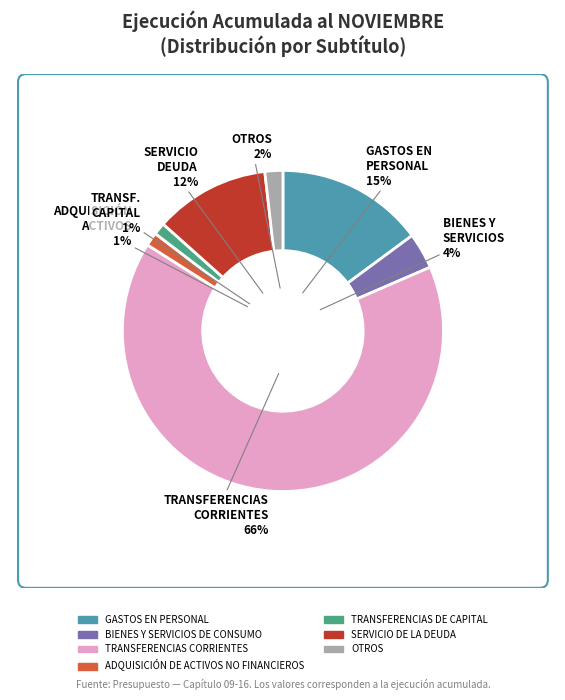

To the nearest percent, what percentage of the pie is BIENES Y SERVICIOS DE CONSUMO?

4%